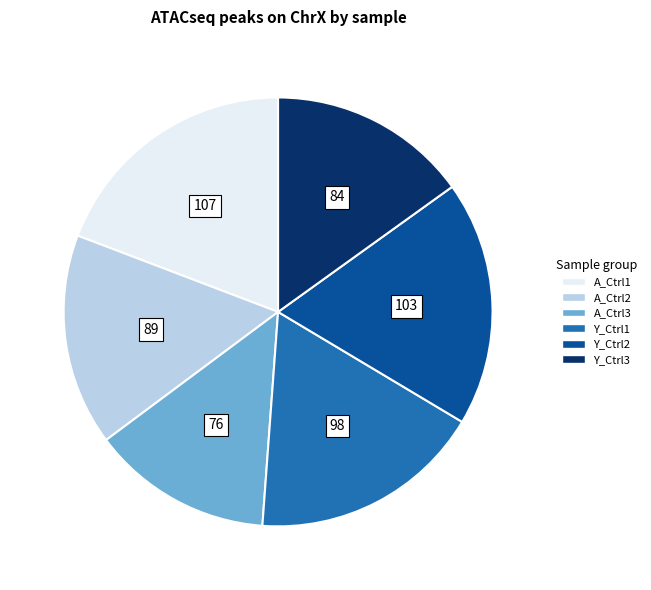

Count the number of slices in the pie.

6